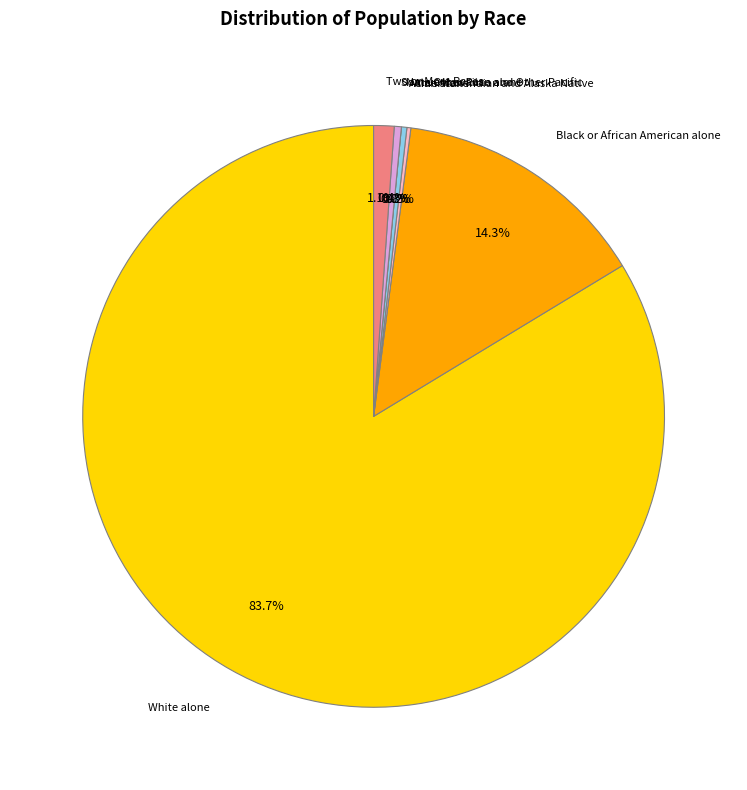

What is the change in value from American Indian and Alaska Native to Some Other Race alone?

+4